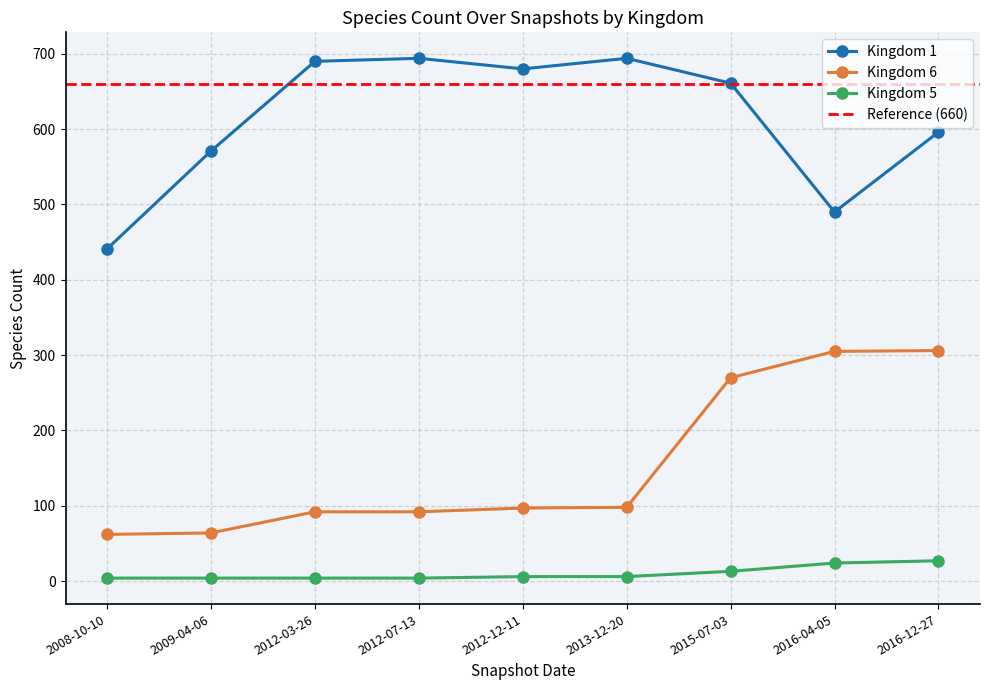

Is the value of Kingdom 1 at 2012-03-26 greater than the value of Kingdom 6 at 2013-12-20?

Yes